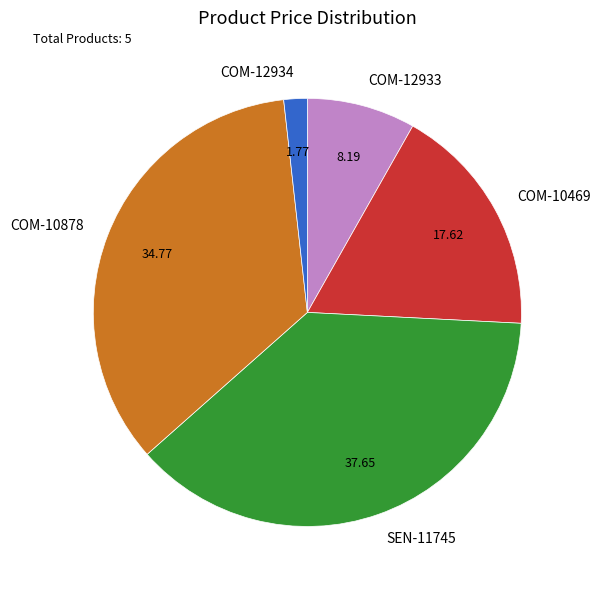

Is it true that COM-10878 is 43% of the pie?

False